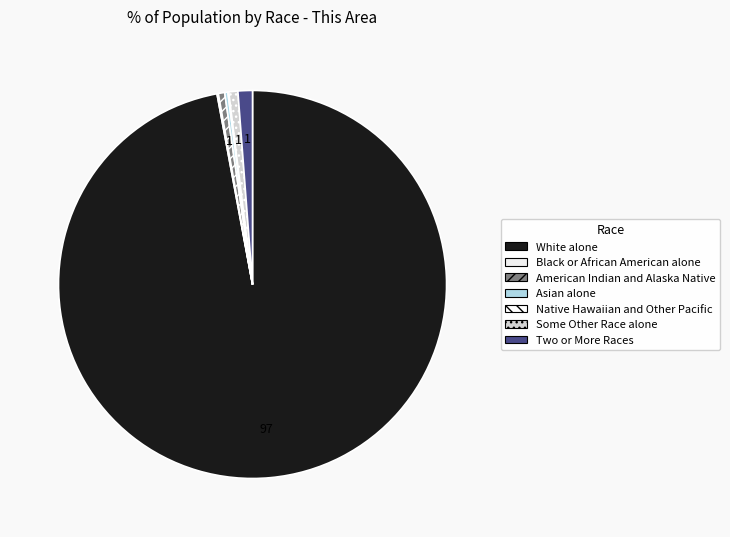

What is the largest slice in the pie chart?

White alone